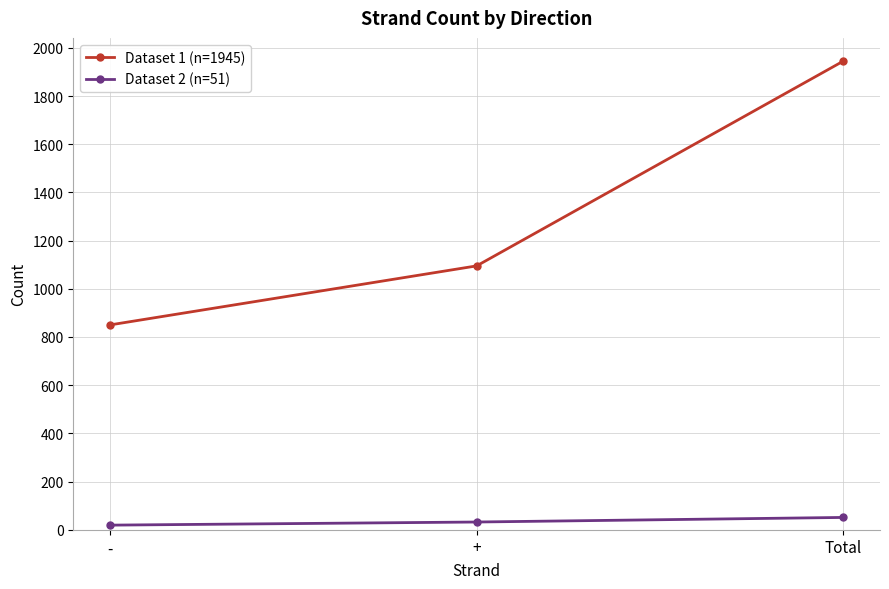

Which label corresponds to the largest value in the chart?

Total